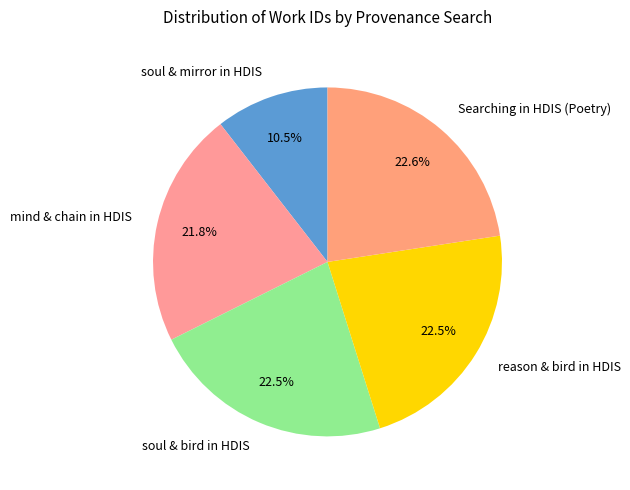

What is the smallest slice in the pie chart?

soul & mirror in HDIS